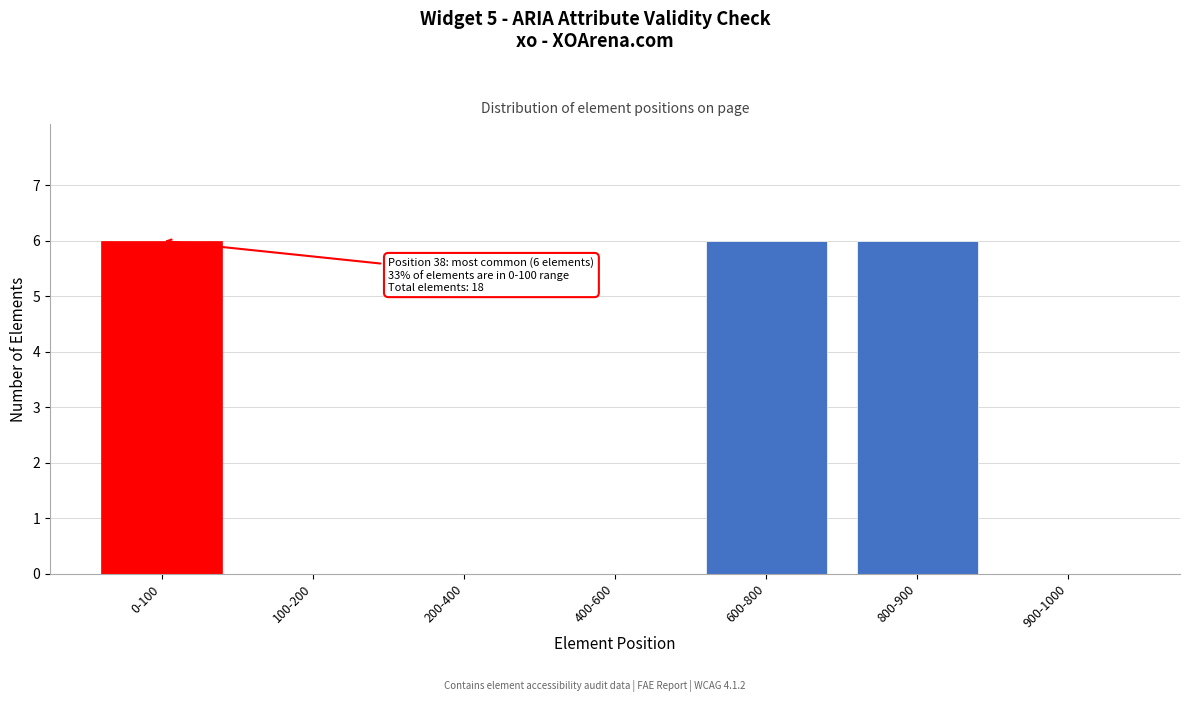

Reading left to right, extract all data points from this chart.

0-100=6	100-200=0	200-400=0	400-600=0	600-800=6	800-900=6	900-1000=0